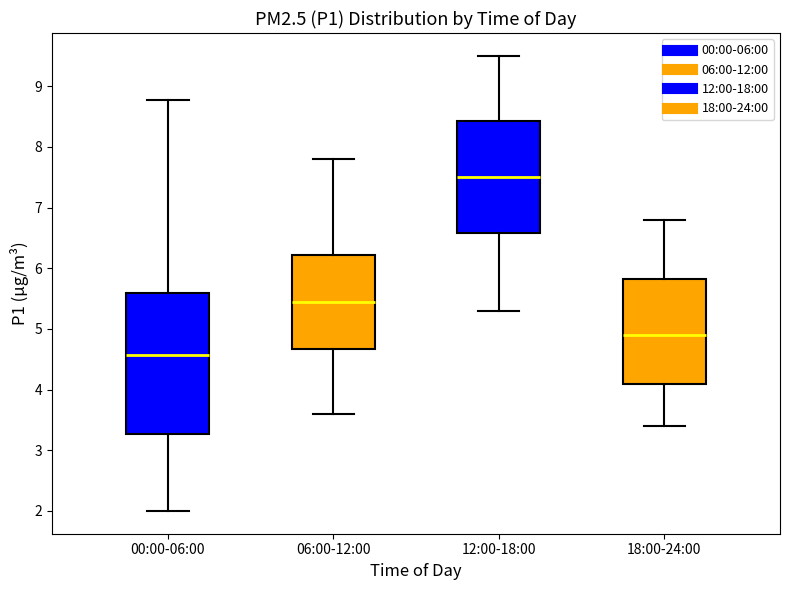

Where does the median line of the box for 18:00-24:00 sit on the y-axis? The values are not printed on the chart, so give them approximately, as read against the axis.

4.9